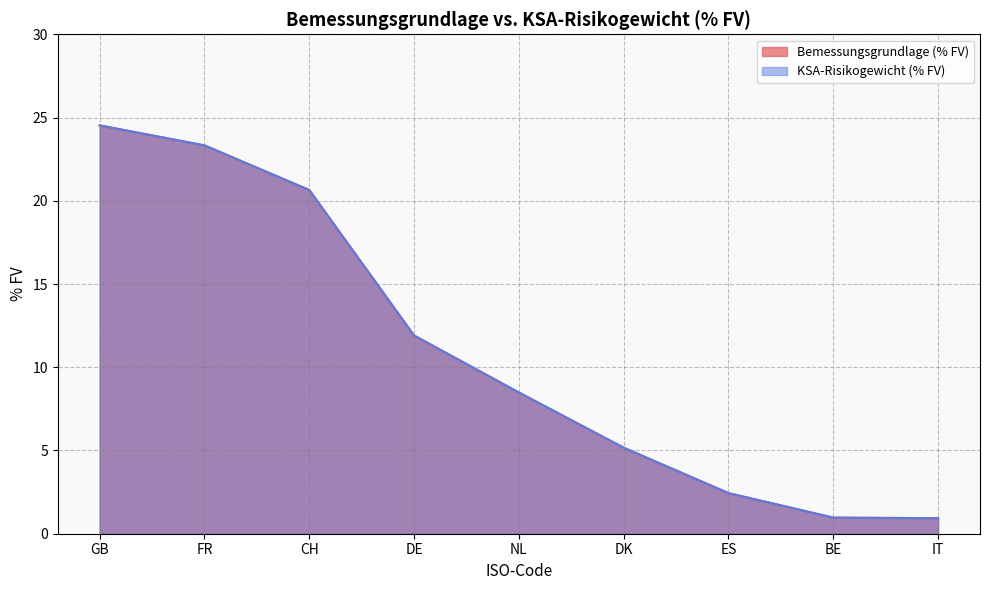

List the labels in order of Bemessungsgrundlage (% FV) value, smallest first.

IT, BE, ES, DK, NL, DE, CH, FR, GB